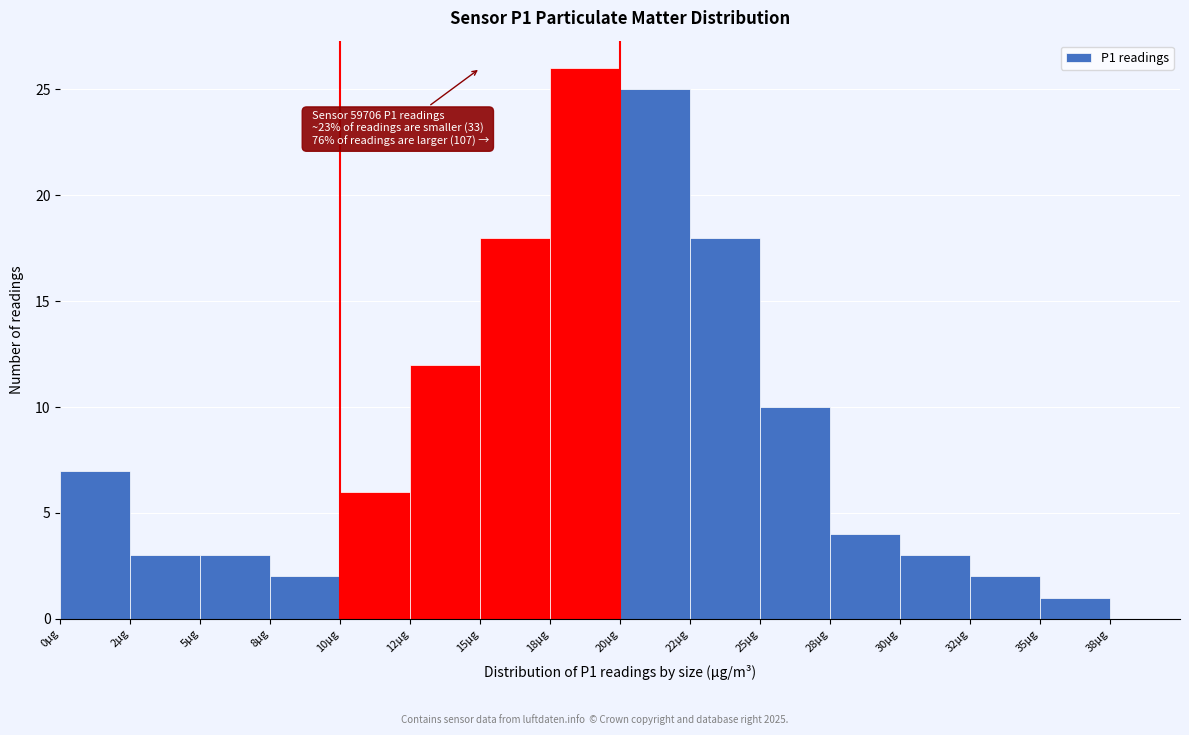

Reading left to right, what are all the values shown in this chart?

7	3	3	2	6	12	18	26	25	18	10	4	3	2	1